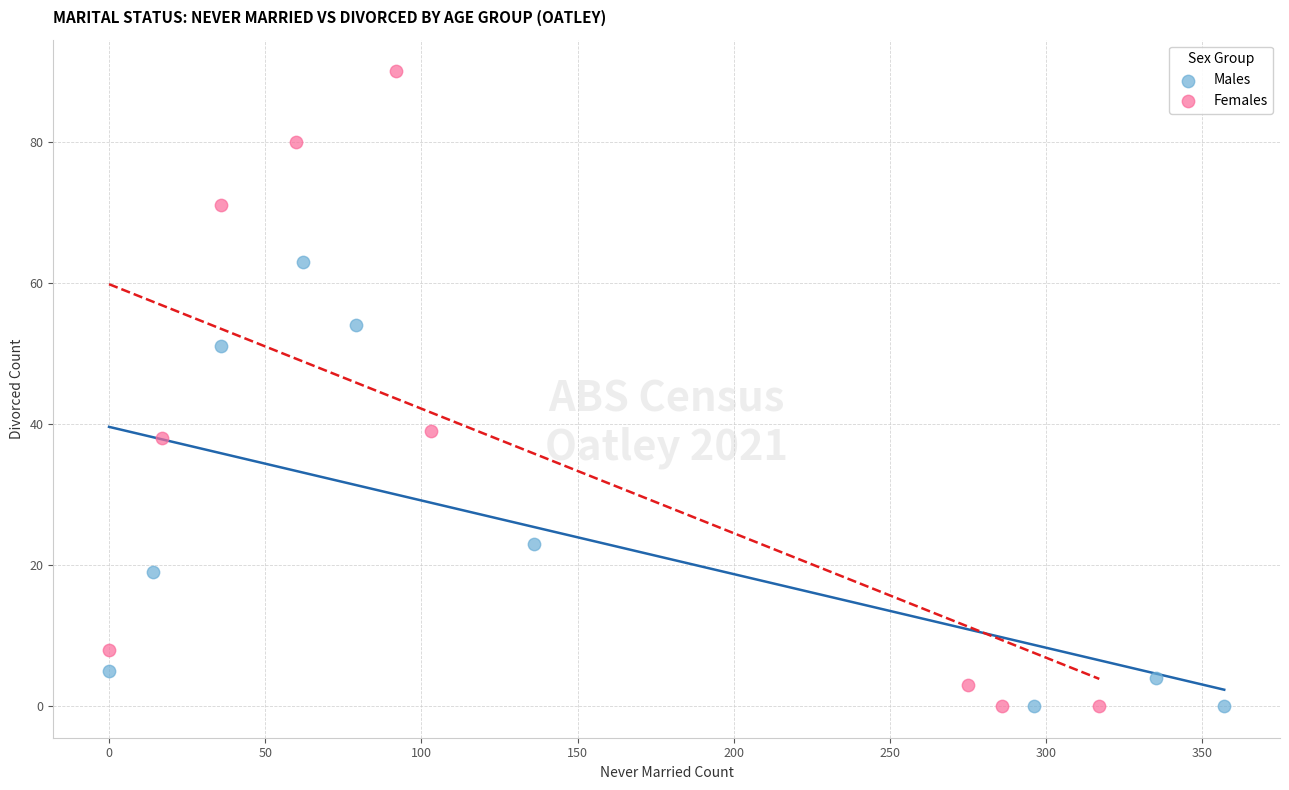

Which series has the widest spread of Y values?

Females